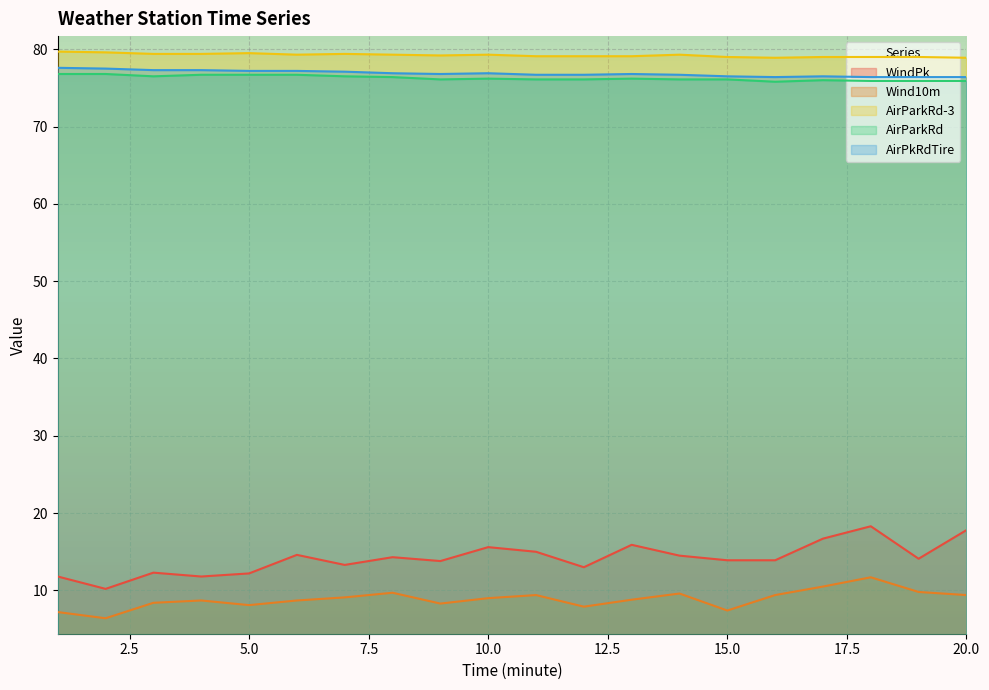

What is the total value across all series at 15.0?

252.9